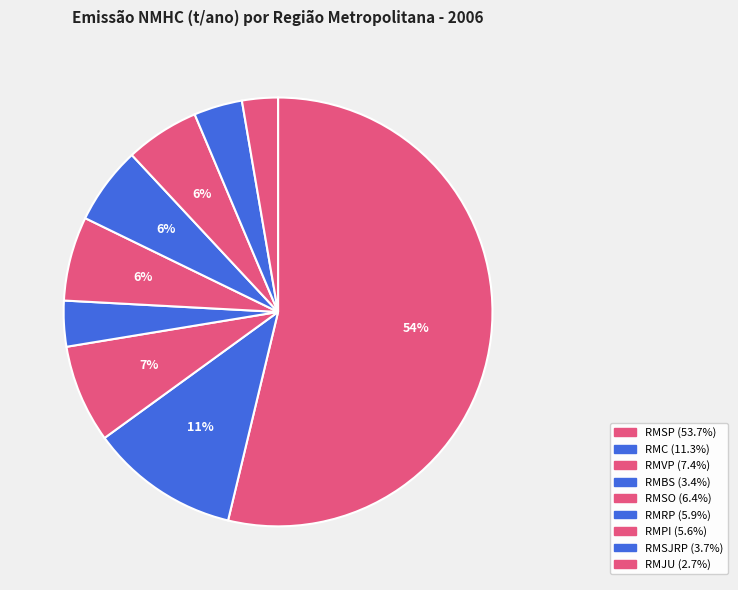

Which slice is the smallest?

RMJU